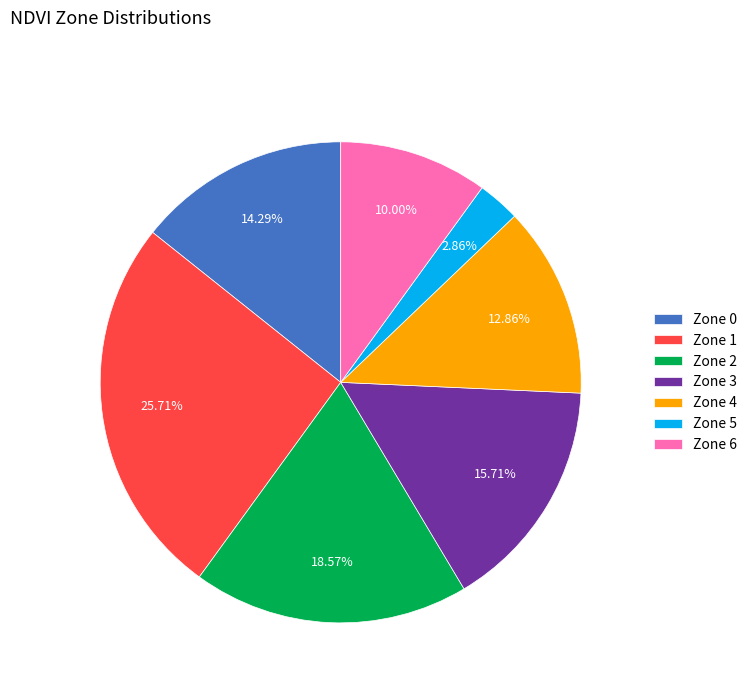

To the nearest percent, what is the difference between the largest and smallest slice percentages?

23%